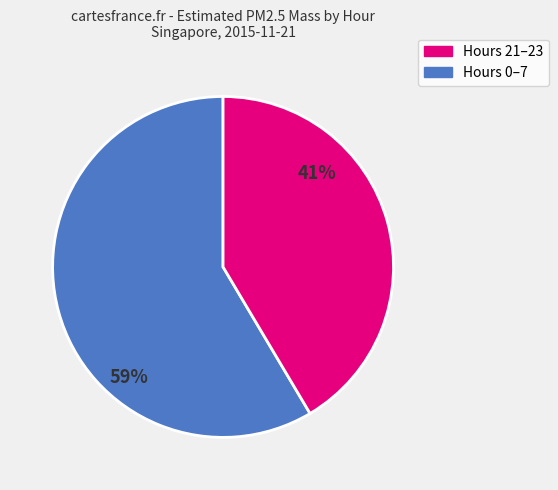

Is there any slice that represents more than half of the pie?

Yes